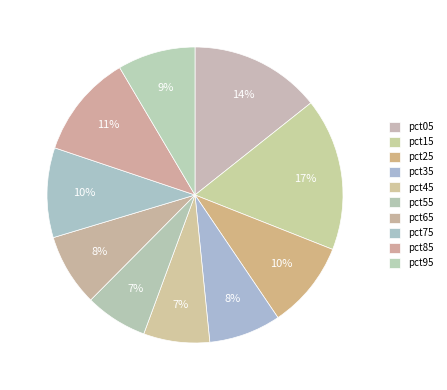

Rank the categories by value from lowest to highest.

pct55, pct45, pct35, pct65, pct95, pct25, pct75, pct85, pct05, pct15